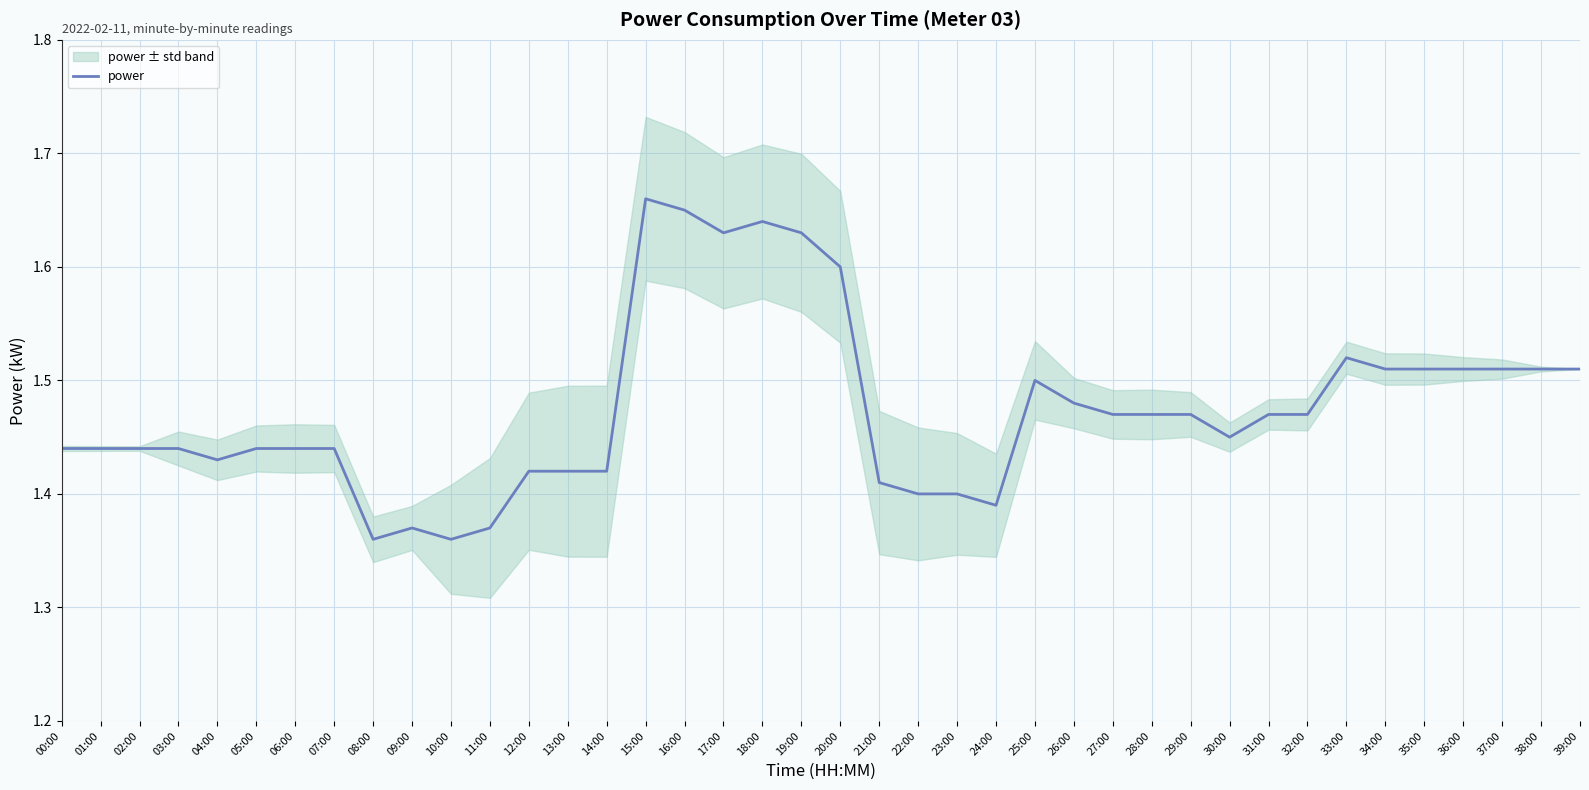

What is the difference between the maximum and minimum values?

0.3